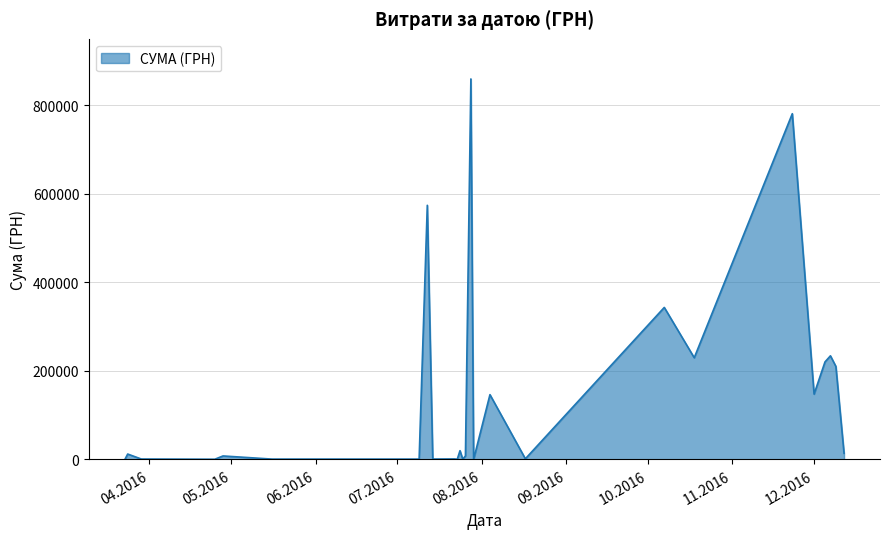

How many lines are shown in the chart?

1